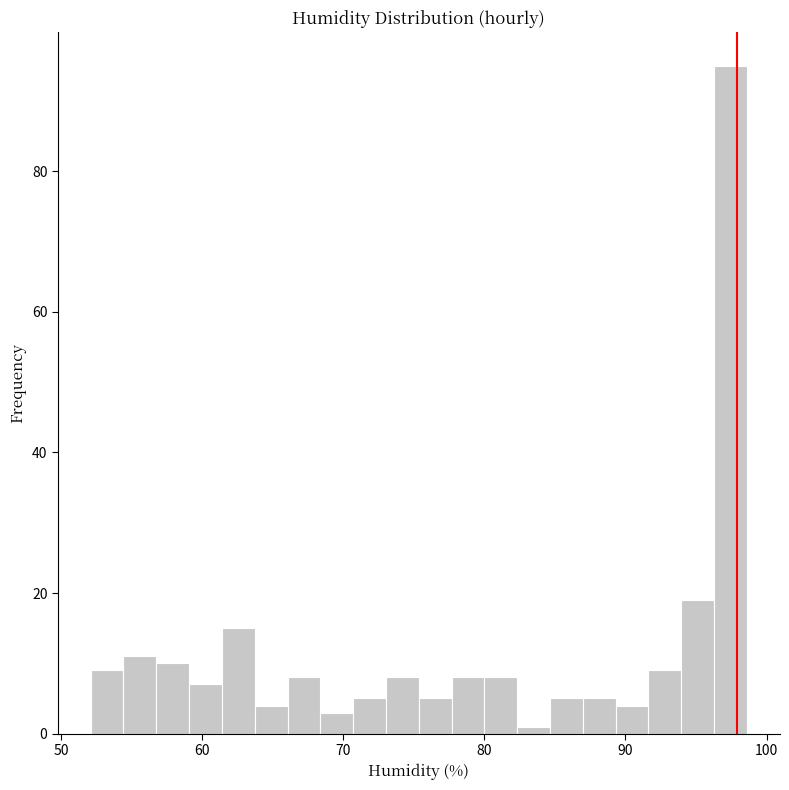

Around what value on the x-axis is the tallest bar? Give the approximate position of its centre, as read against the axis.

97